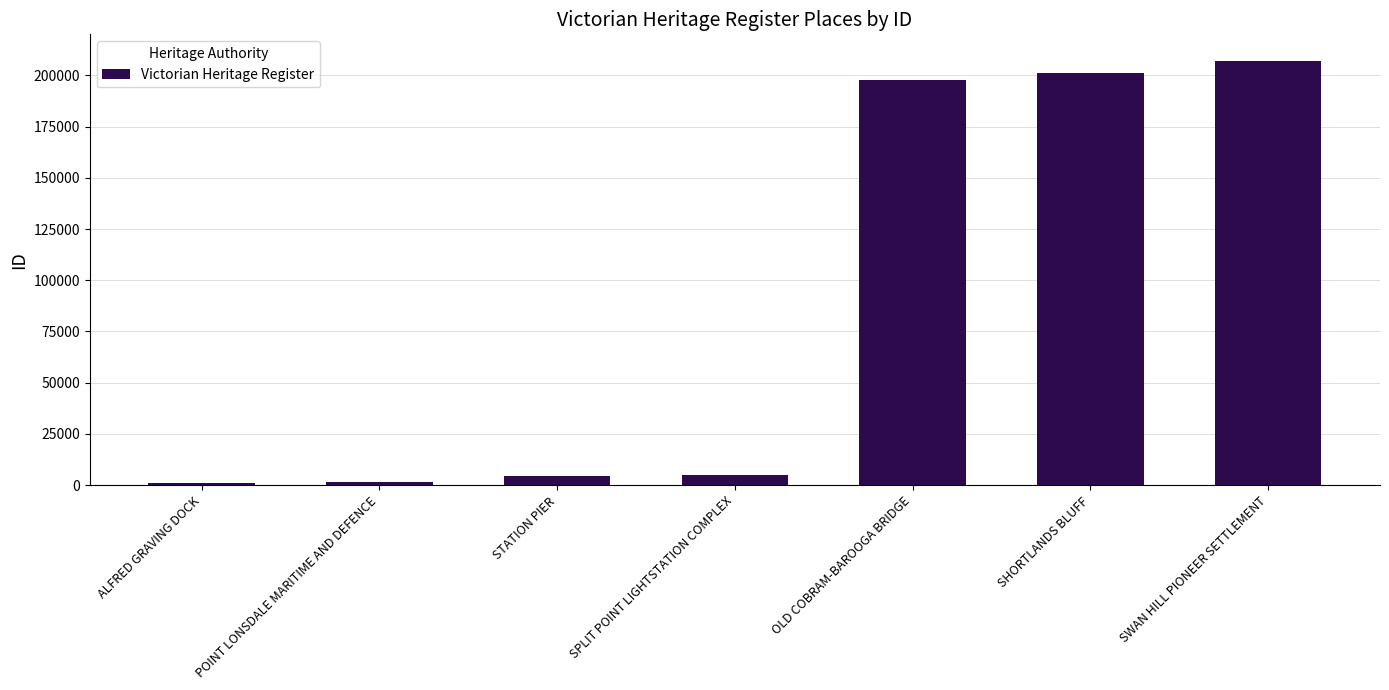

What is the label of the 2nd bar from the right?

SHORTLANDS BLUFF